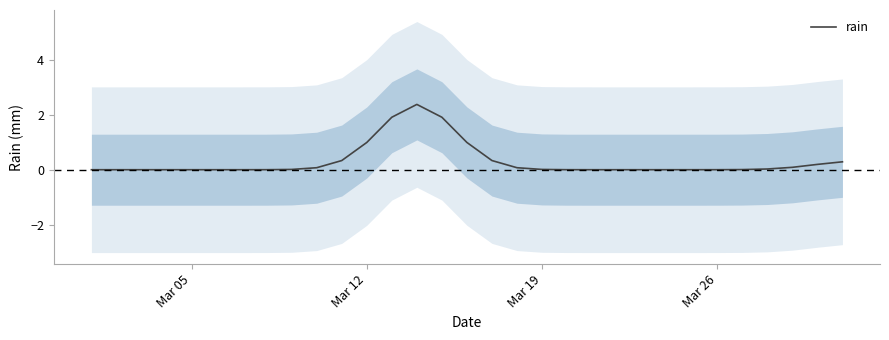

Count the number of data series in this chart.

1